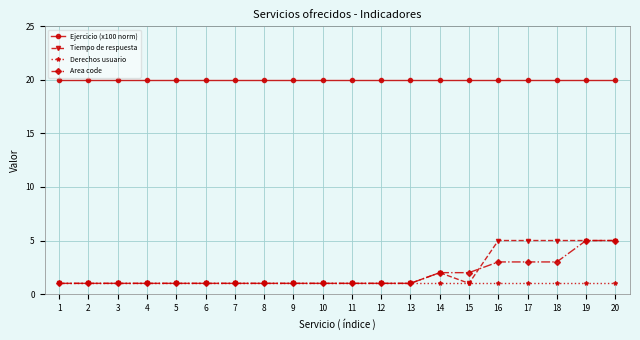

What is the greatest value displayed?

20